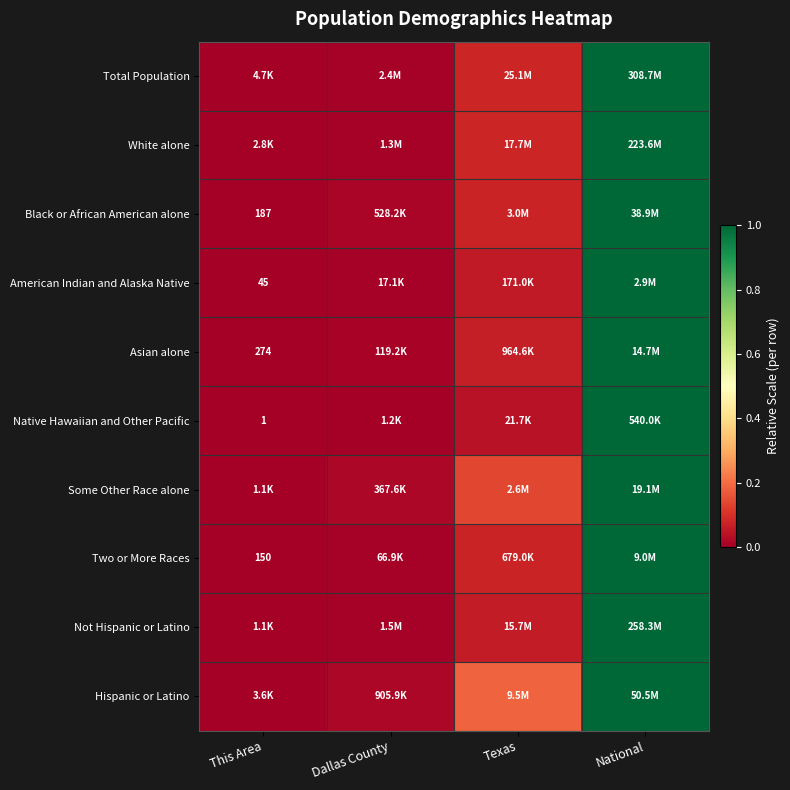

At which category is the sum across all series the highest?

National